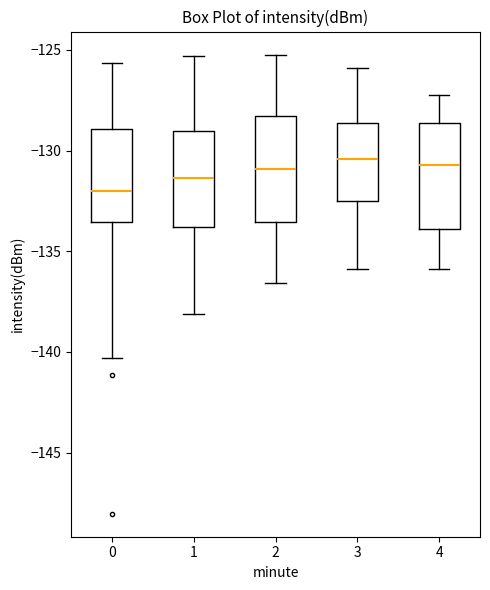

Reading left to right, transcribe this box plot: for each box, give where its median line is, the range the box spans, and where its two whiskers end, as read against the y-axis. The values are not printed on the chart, so give them approximately, as read against the axis.

0: median -132.0, box -133.5 to -129.0, whiskers -140.5 to -125.5
1: median -131.5, box -134.0 to -129.0, whiskers -138.0 to -125.5
2: median -131.0, box -133.5 to -128.5, whiskers -136.5 to -125.0
3: median -130.5, box -132.5 to -128.5, whiskers -136.0 to -126.0
4: median -130.5, box -134.0 to -128.5, whiskers -136.0 to -127.0